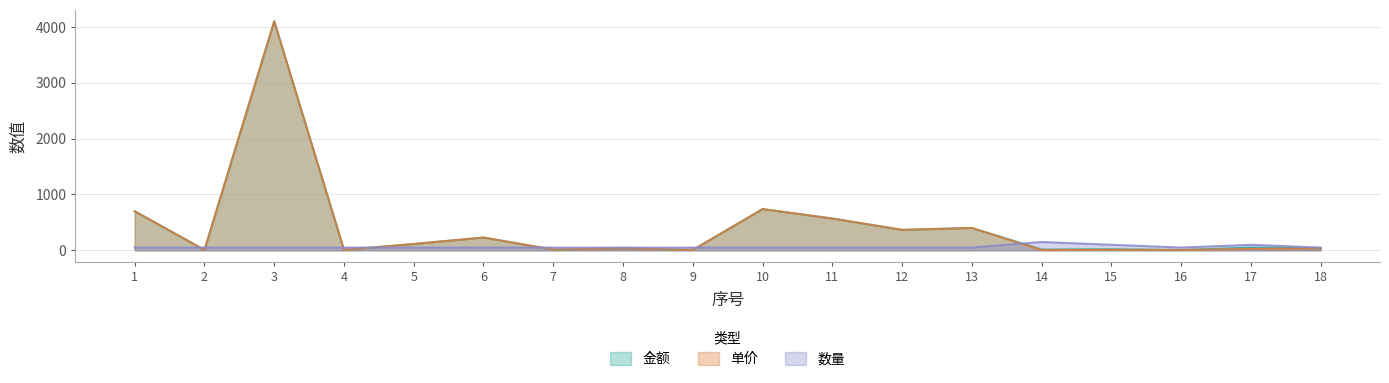

What are all the series names shown in the legend?

金额, 单价, 数量